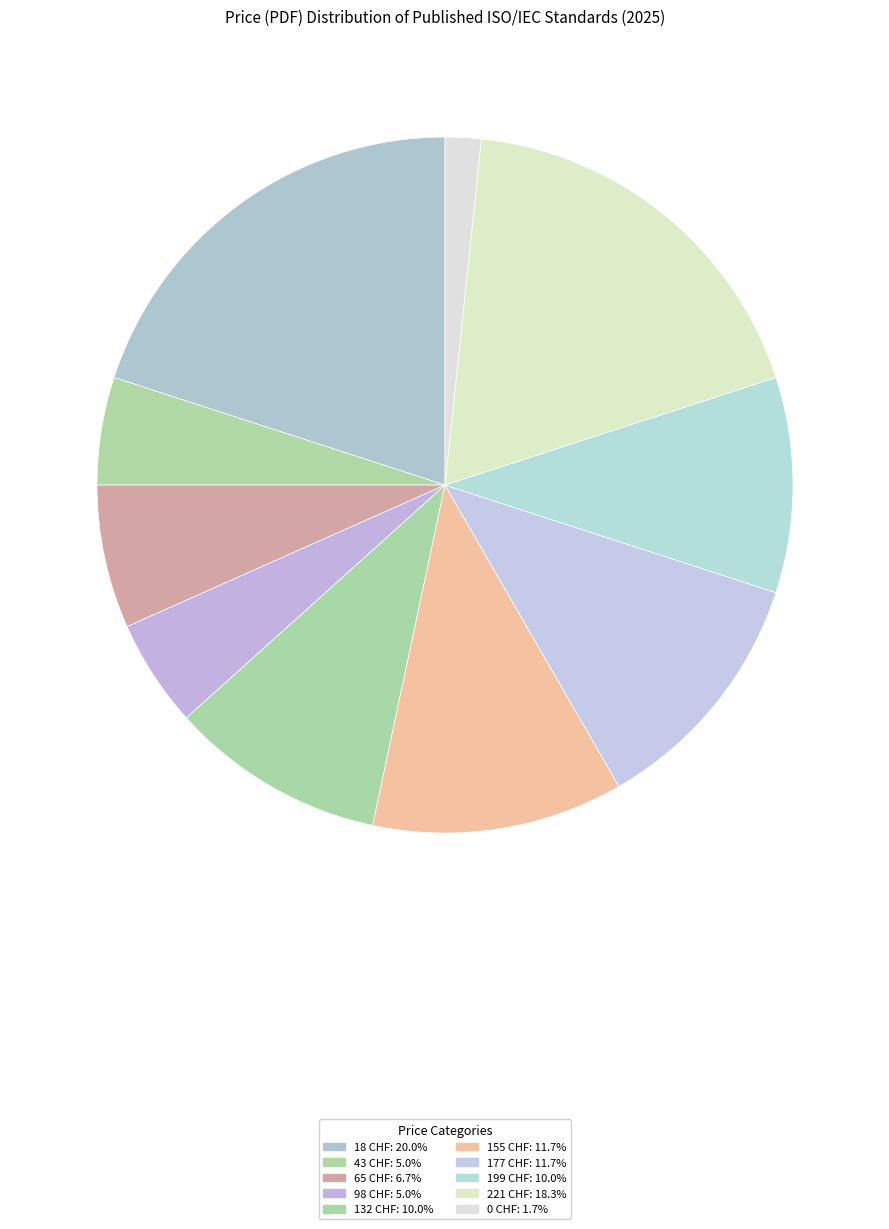

How many segments does this pie chart have?

10